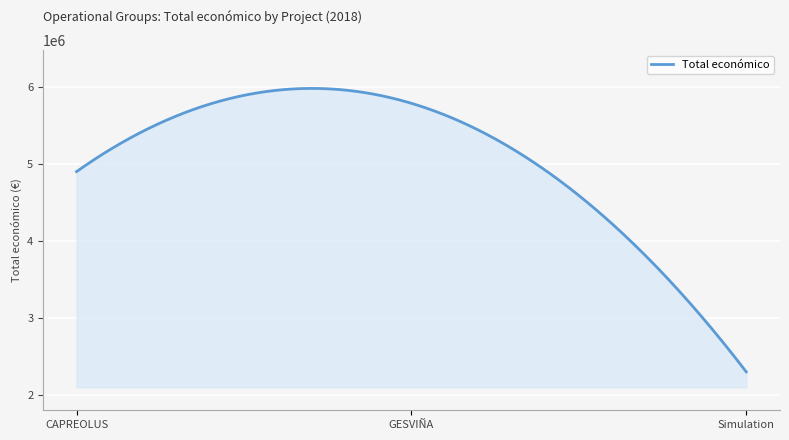

What is the smallest value displayed?

2296067.0